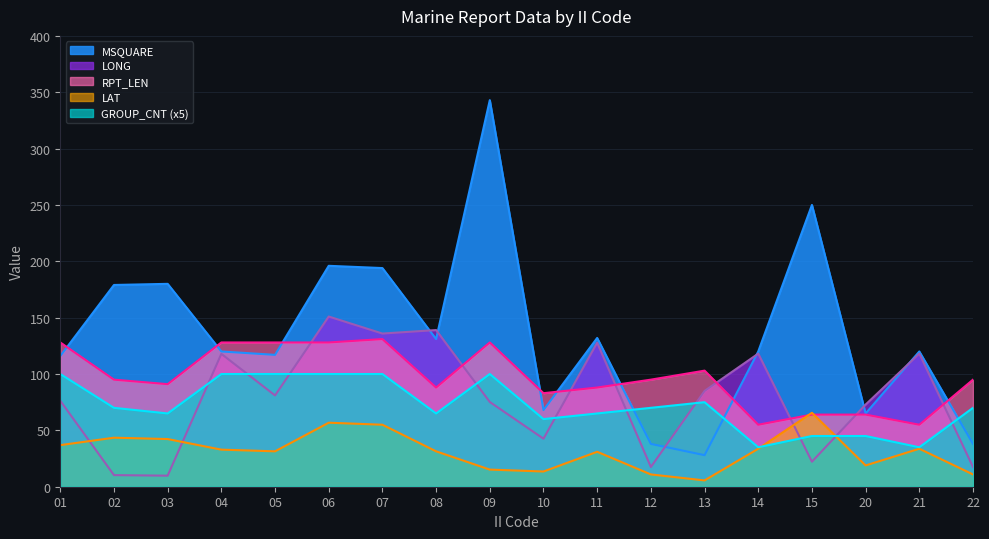

True or false: RPT_LEN has more than 1 interior local peaks.

True